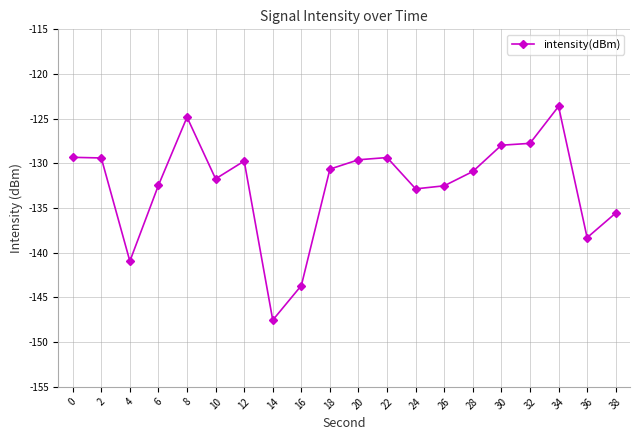

What is the value of the 2nd point from the left?

-129.4